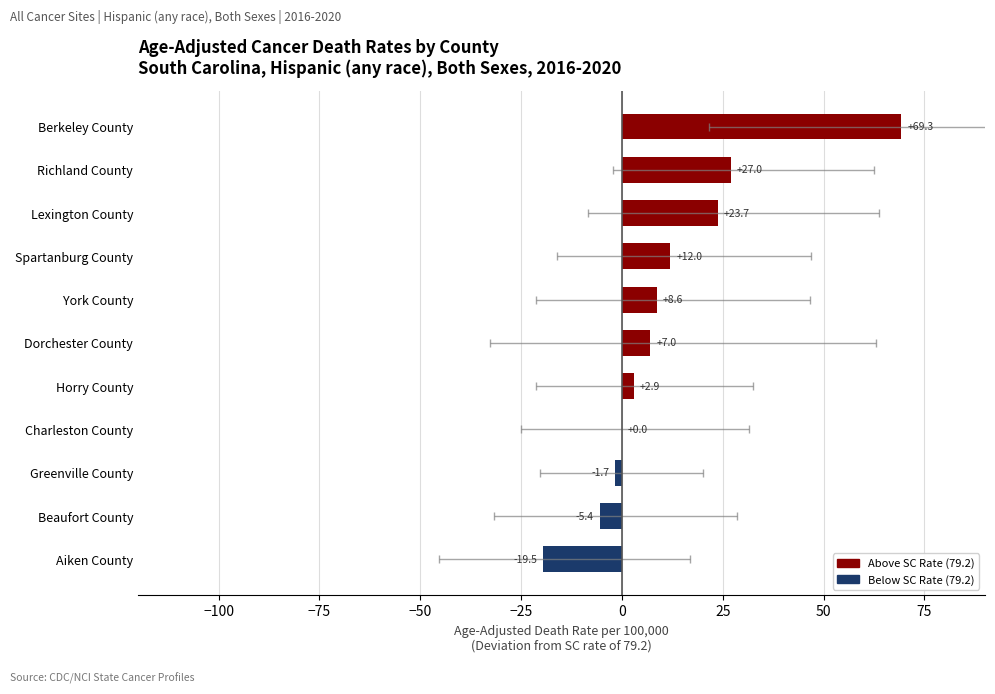

Reading left to right, list all the values displayed in this chart.

-19.5	-5.4	-1.7	0.0	2.9	7.0	8.6	12.0	23.7	27.0	69.3